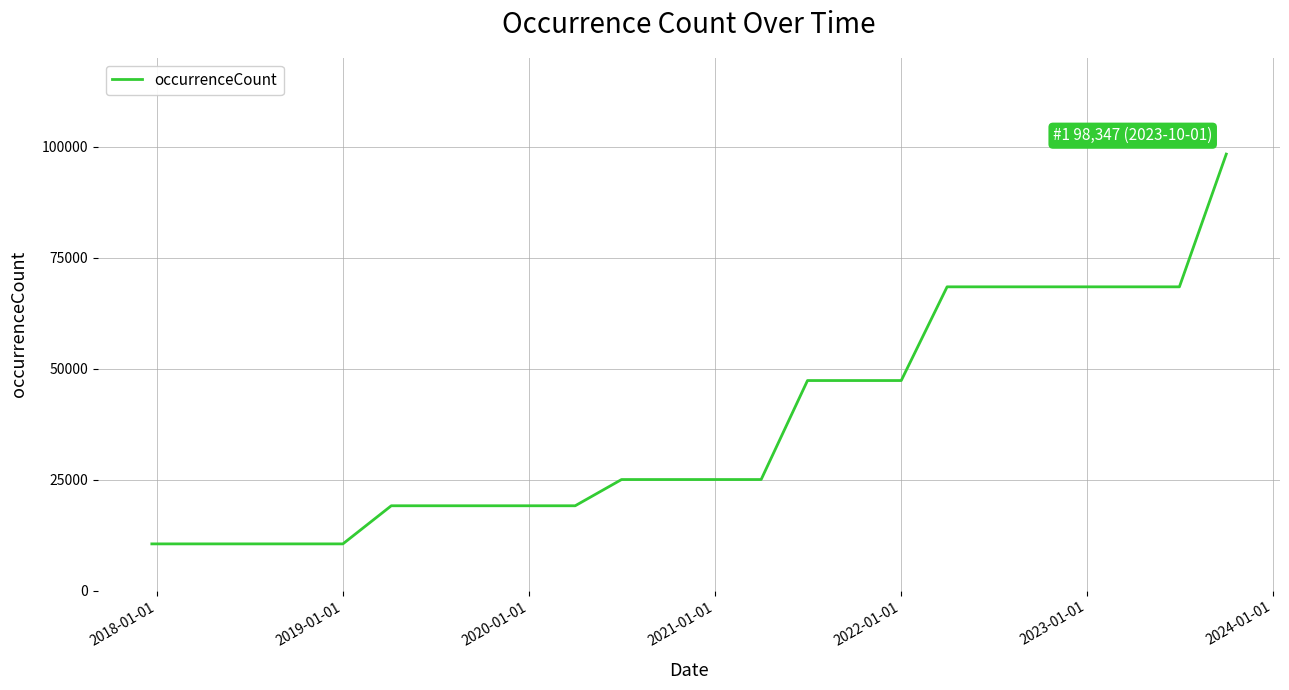

What is the difference between the maximum and minimum values?

87839